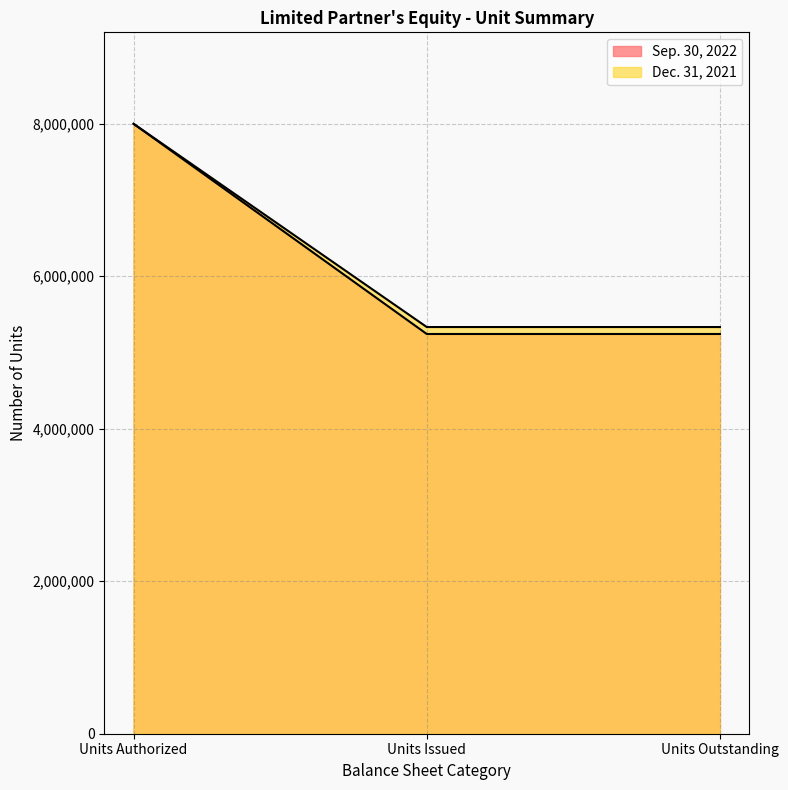

What is the minimum value shown in the chart?

5243119